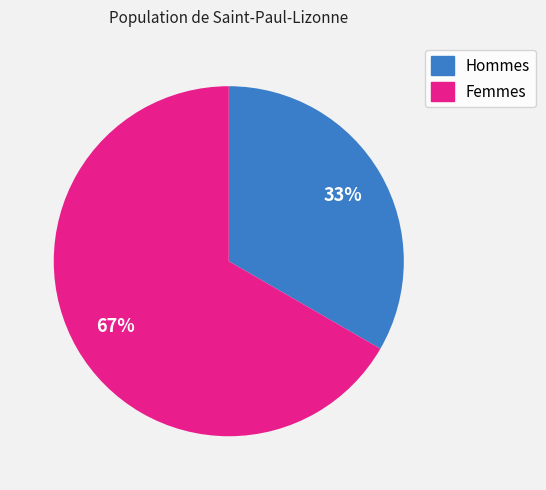

How many slices are in this pie chart?

2